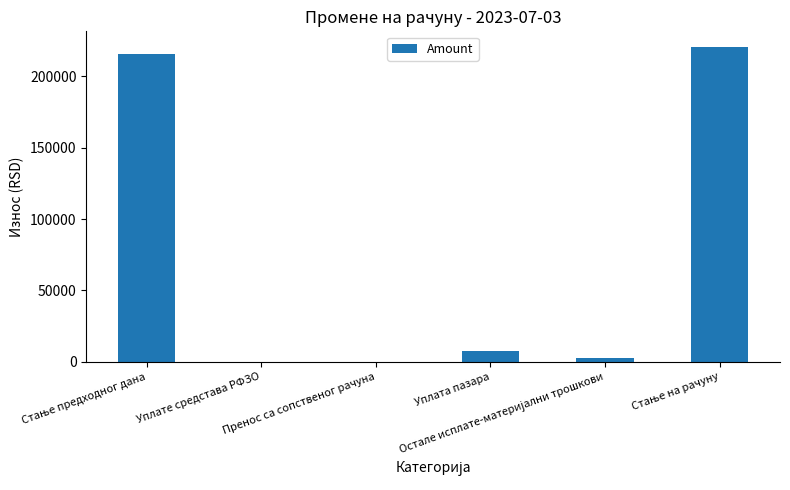

How many series are shown in this chart?

1